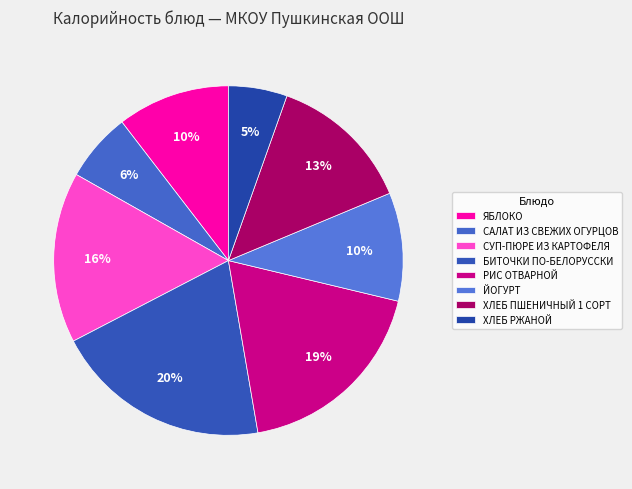

How many segments does this pie chart have?

8